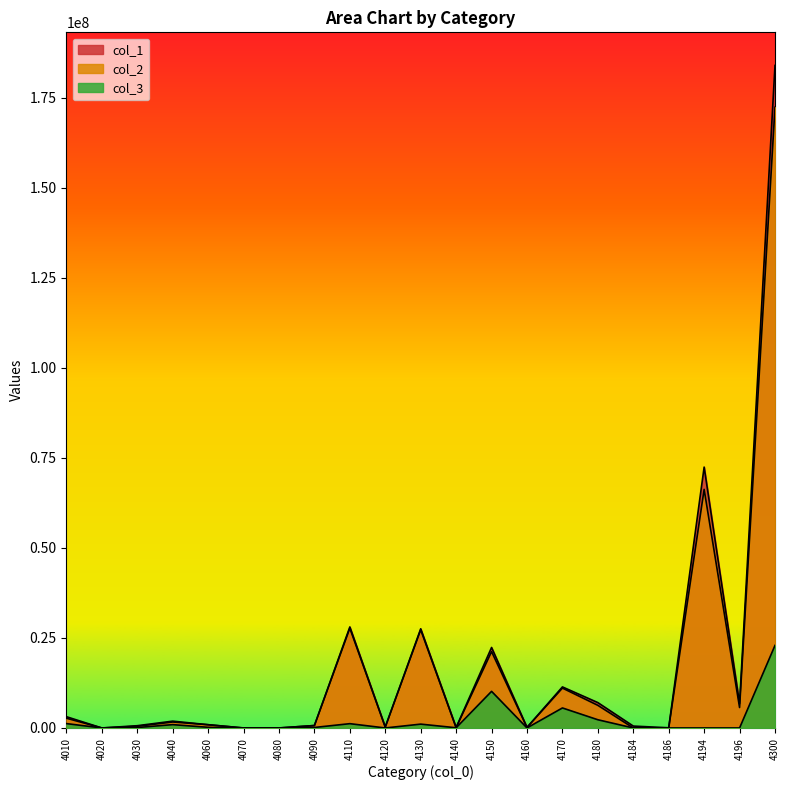

Is it true that col_3 equals 22937913 at 4300?

True